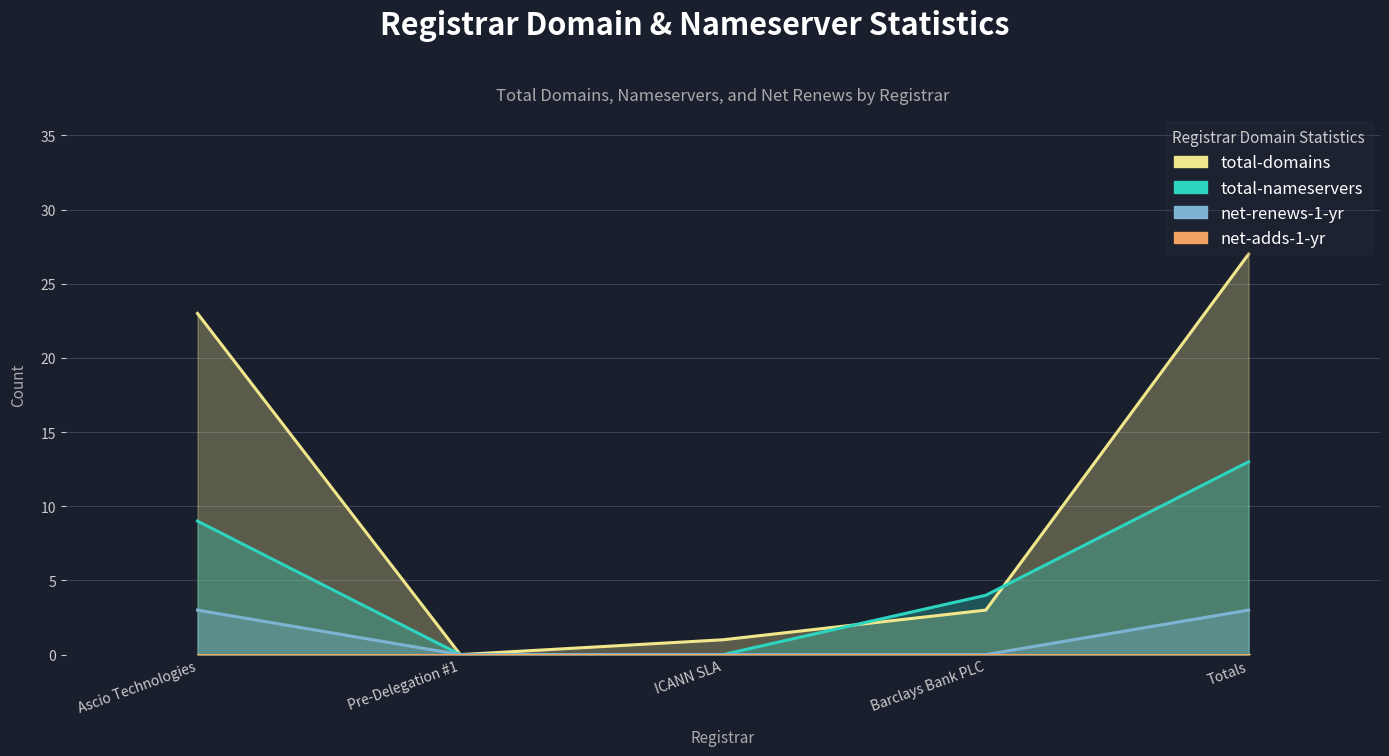

Rank the categories by total-domains value from highest to lowest.

Totals, Ascio Technologies, Barclays Bank PLC, ICANN SLA, Pre-Delegation #1